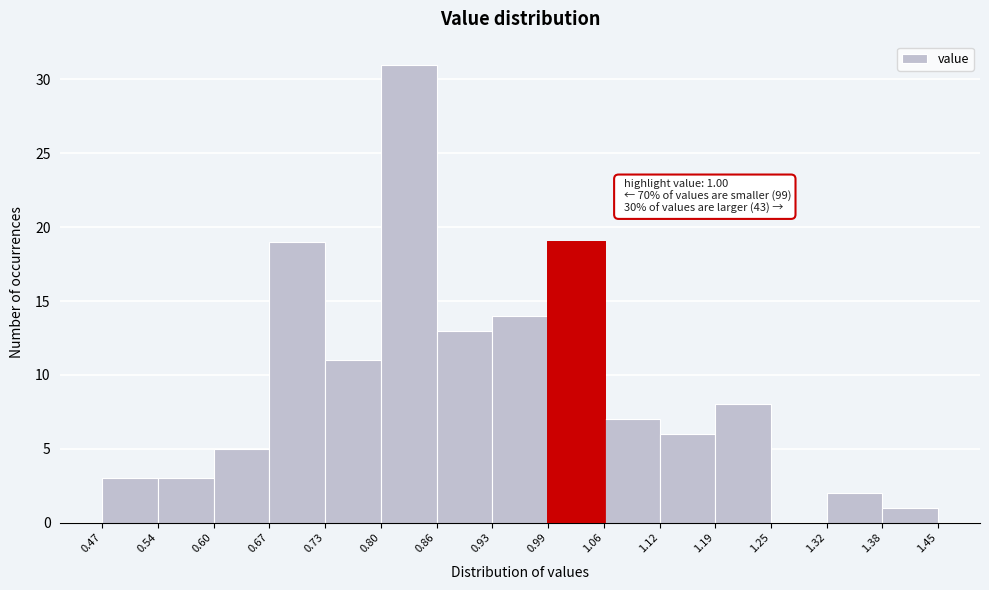

Over which range of the x-axis is the bar tallest?

0.80 to 0.86